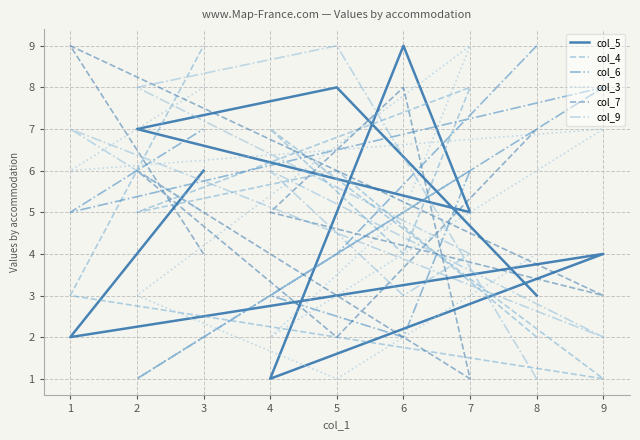

List the labels in order of col_3 value, largest first.

7, 3, 9, 1, 6, 8, 2, 4, 5